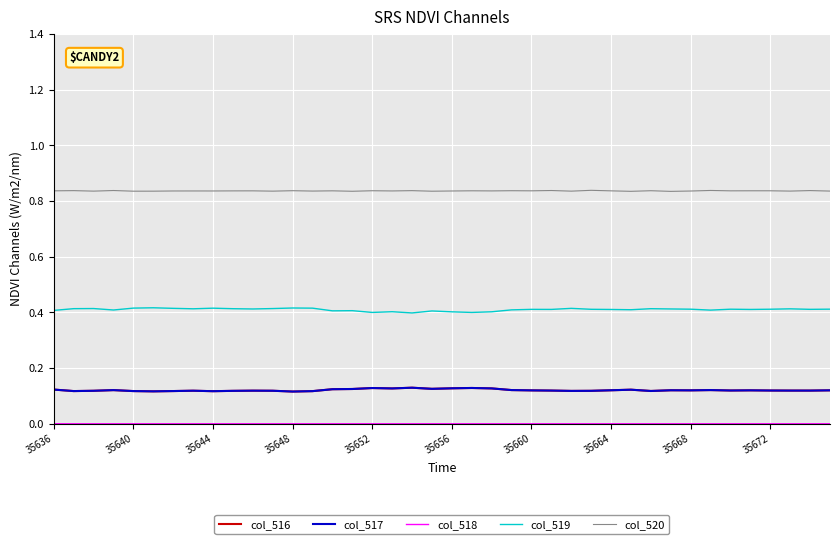

True or false: col_519 and col_517 intersect in this chart.

False